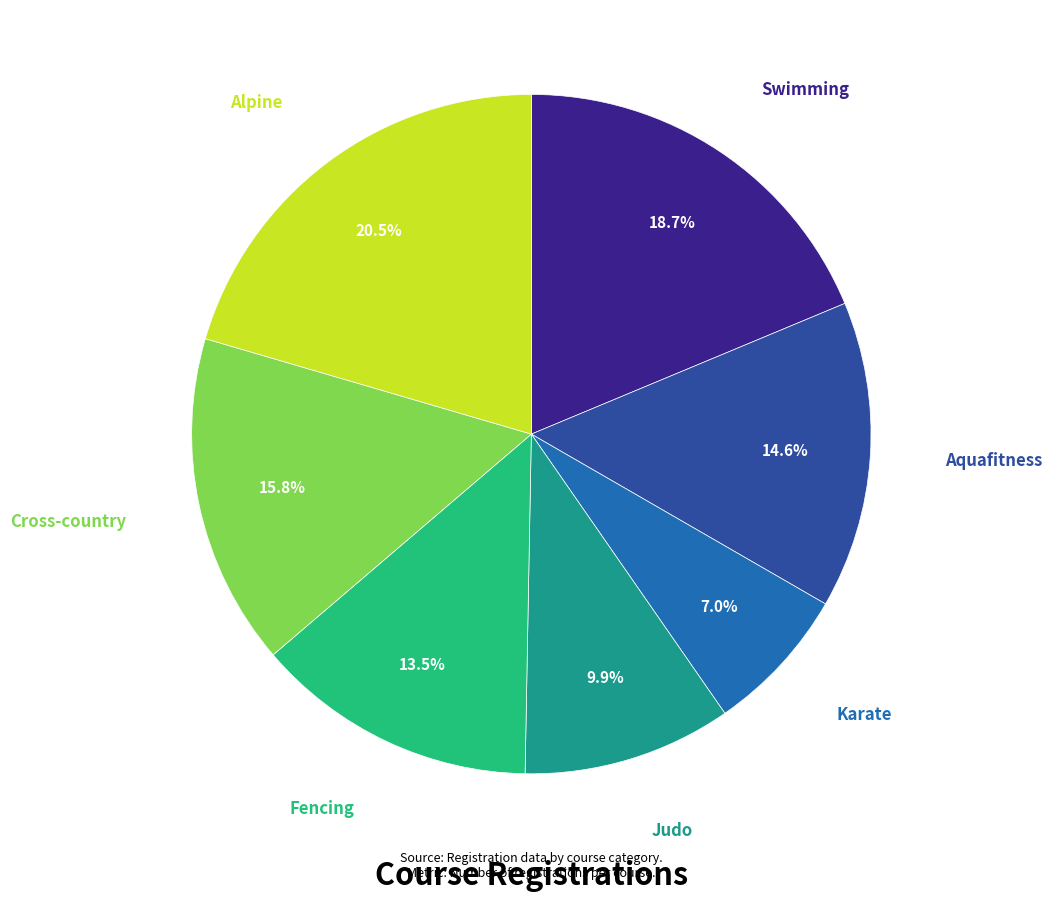

Is there a majority slice in this chart?

No